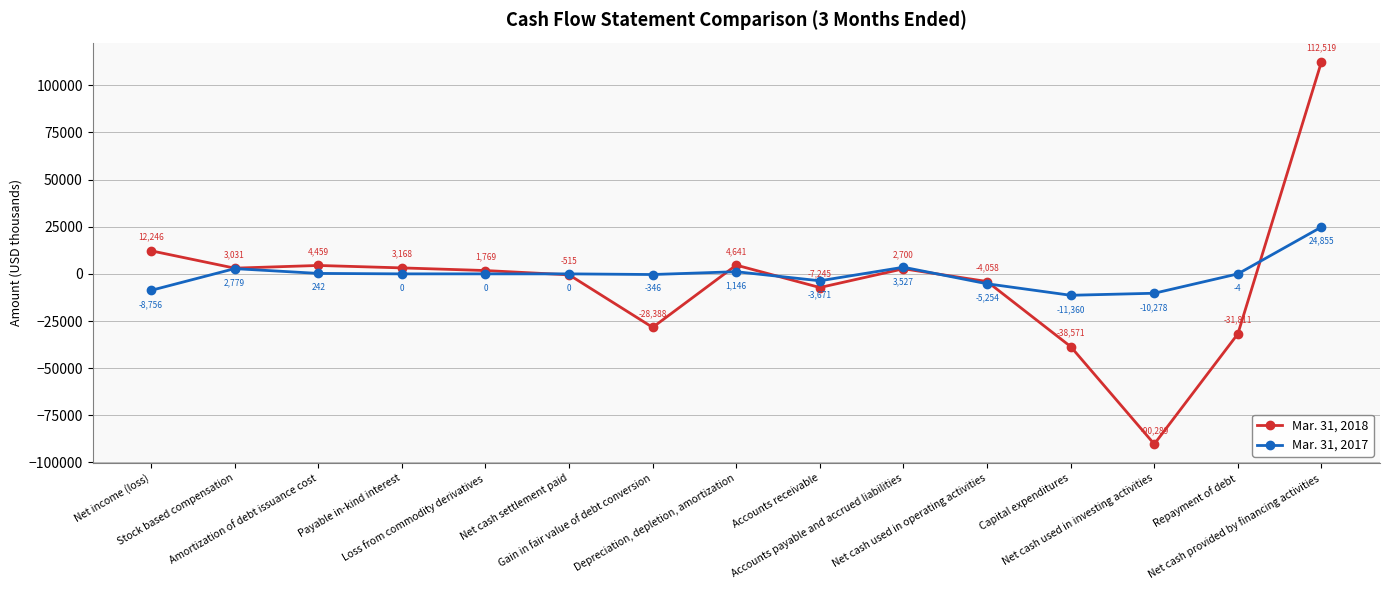

True or false: Mar. 31, 2018 has more than 1 points higher than both neighbors.

True